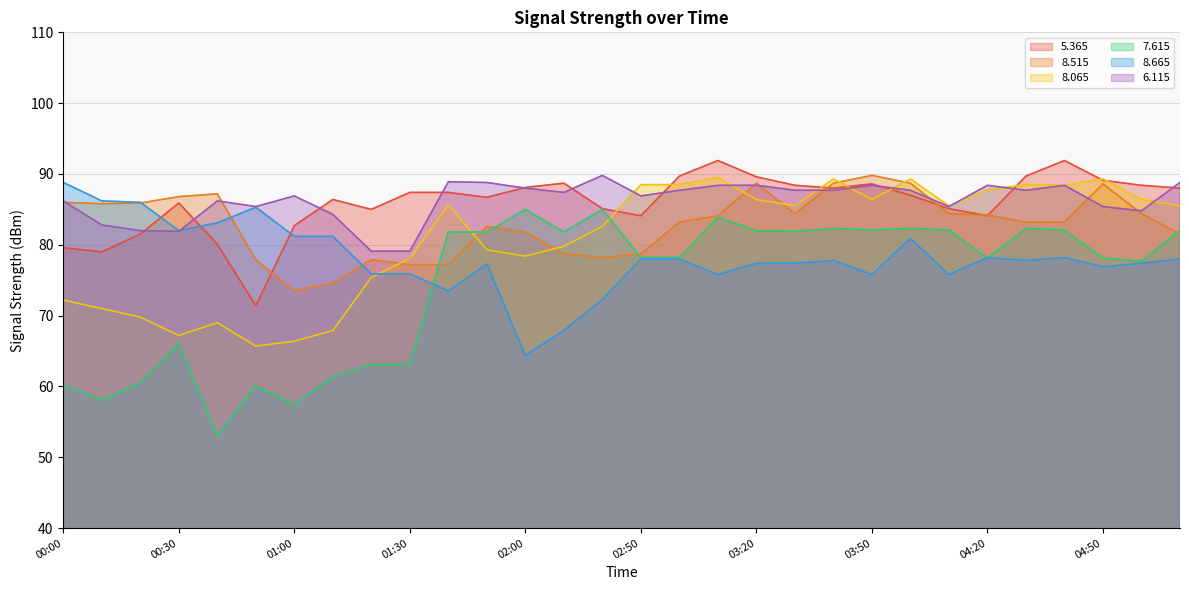

How many intersections are there between   6.115 and   8.515?

8